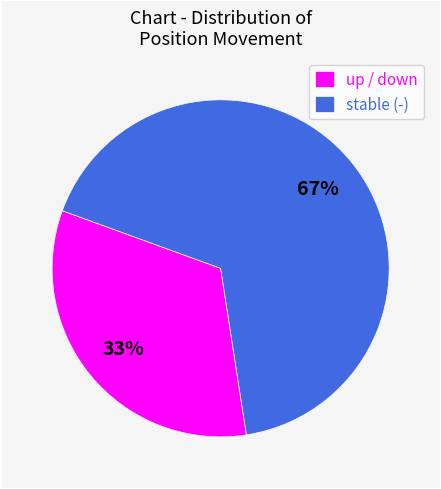

To the nearest percent, what is the difference between the largest and smallest slice percentages?

34%